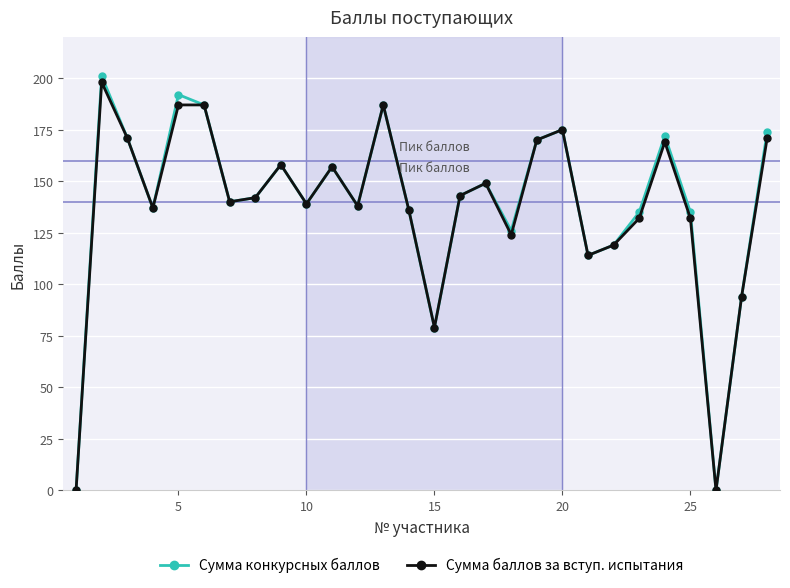

How many series are shown in this chart?

2